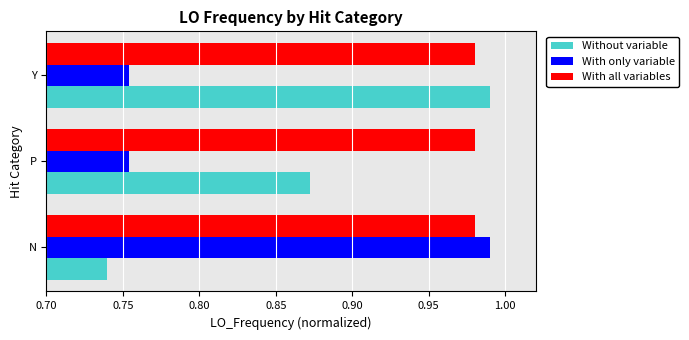

What is the sum of the With all variables values at Y and N?

2.0